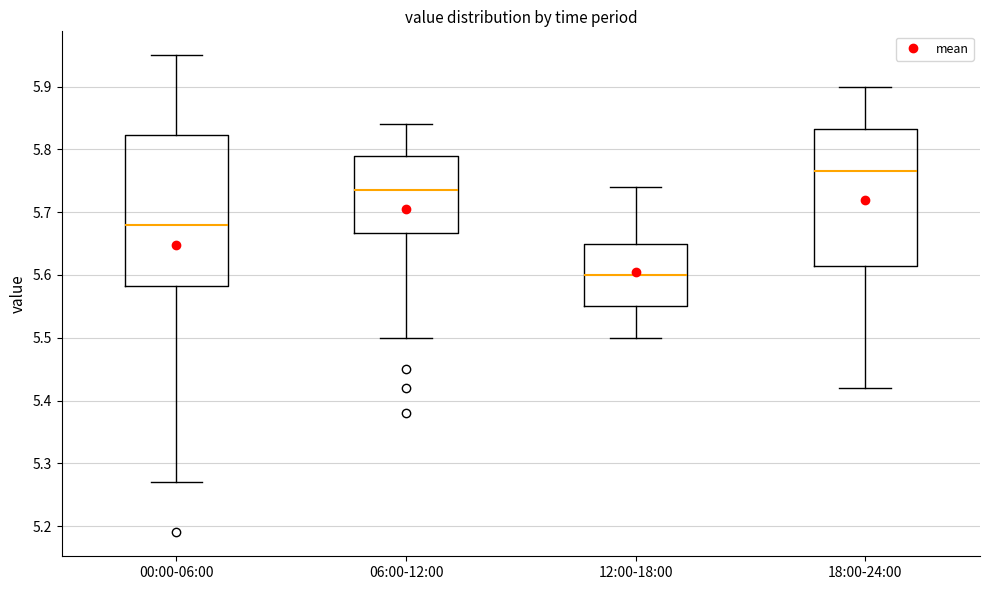

Reading left to right, read every box against the y-axis: the position of its median line, the range the box covers, and the ends of its whiskers. The values are not printed on the chart, so give them approximately, as read against the axis.

00:00-06:00: median 5.68, box 5.58 to 5.82, whiskers 5.27 to 5.95
06:00-12:00: median 5.74, box 5.67 to 5.79, whiskers 5.50 to 5.84
12:00-18:00: median 5.60, box 5.55 to 5.65, whiskers 5.50 to 5.74
18:00-24:00: median 5.77, box 5.62 to 5.83, whiskers 5.42 to 5.90